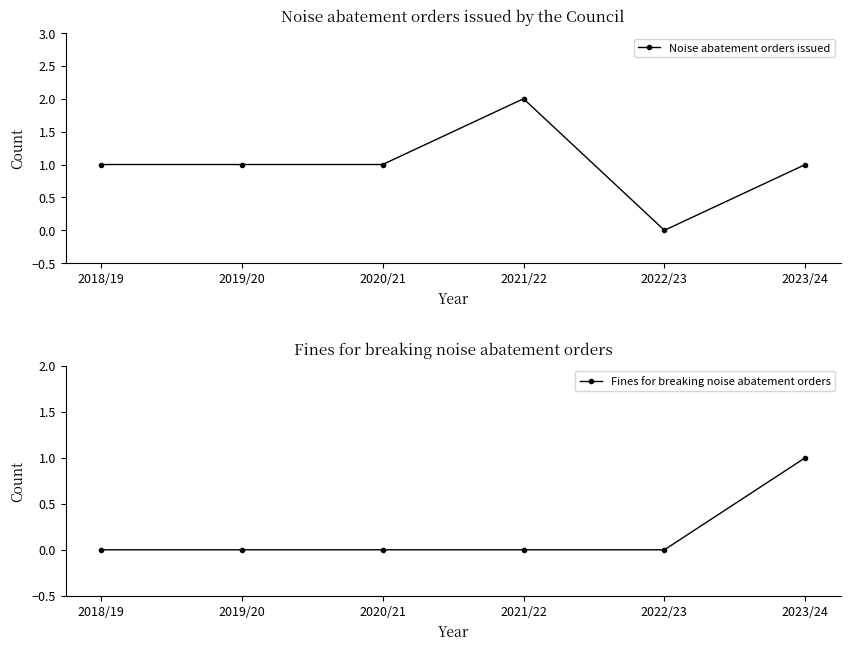

True or false: Fines for breaking noise abatement orders and Noise abatement orders issued intersect in this chart.

False